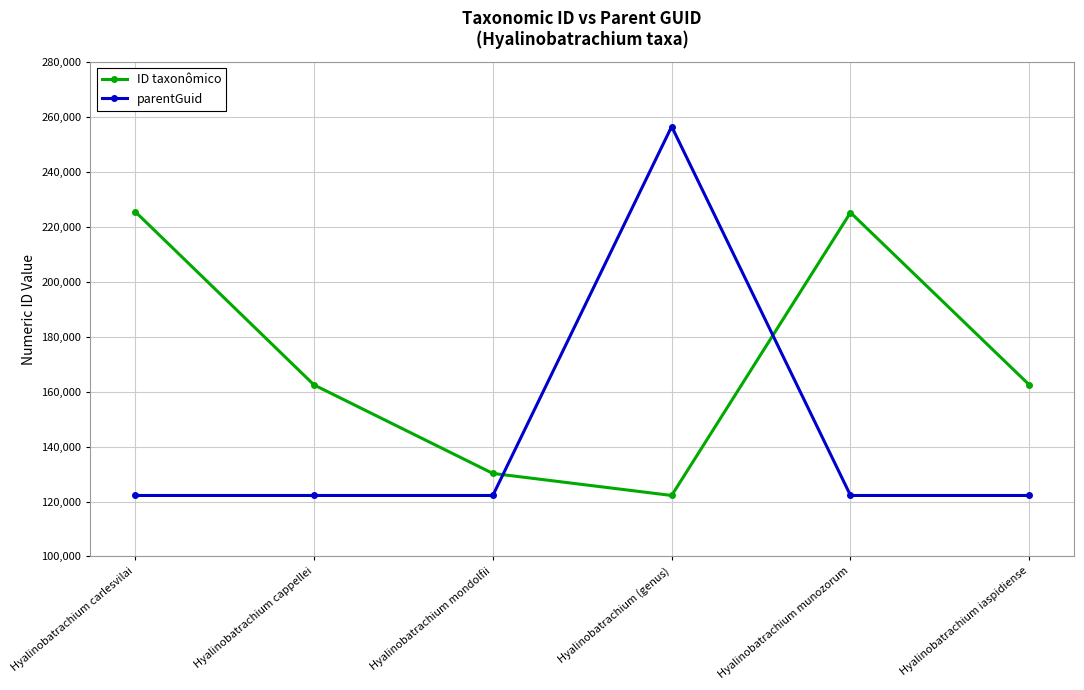

True or false: parentGuid has more than 2 points higher than both neighbors.

False